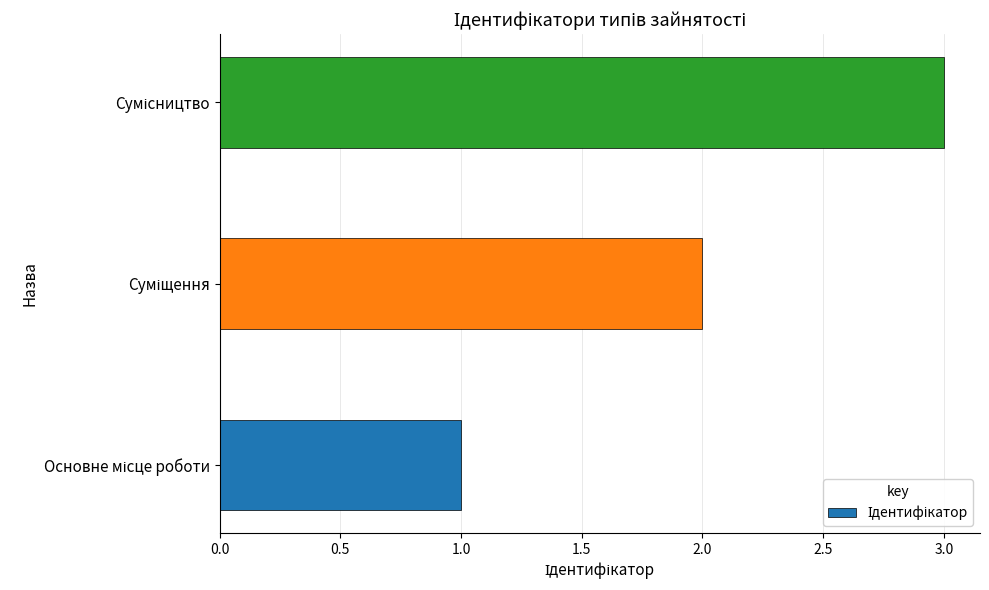

What is the sum of all values?

6